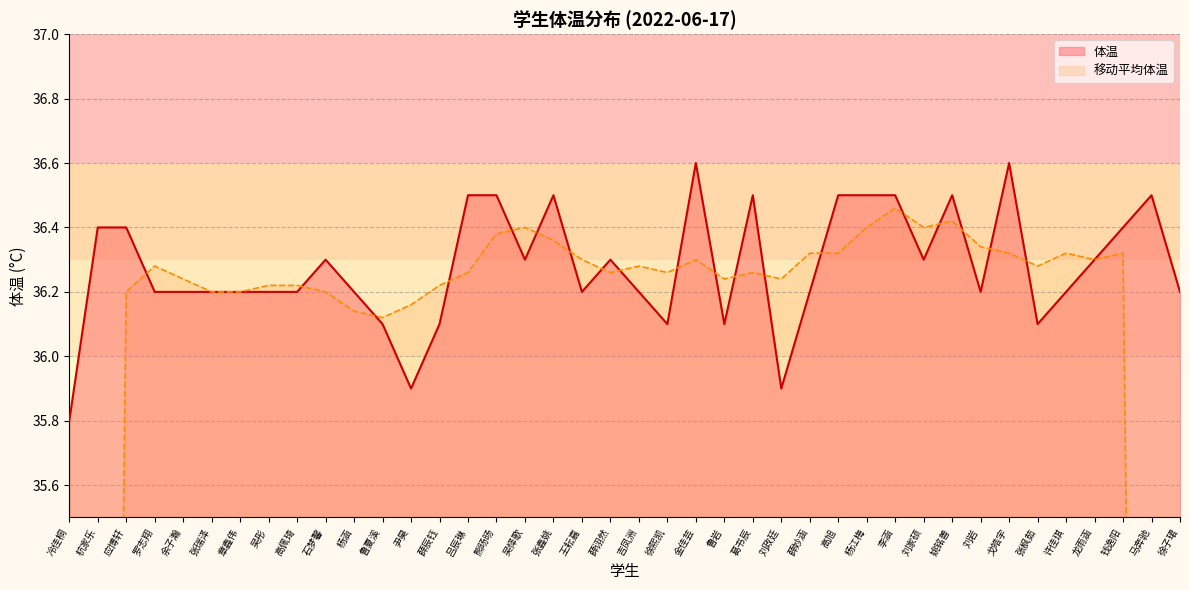

At which category does the data reach its first local peak?

石梦馨